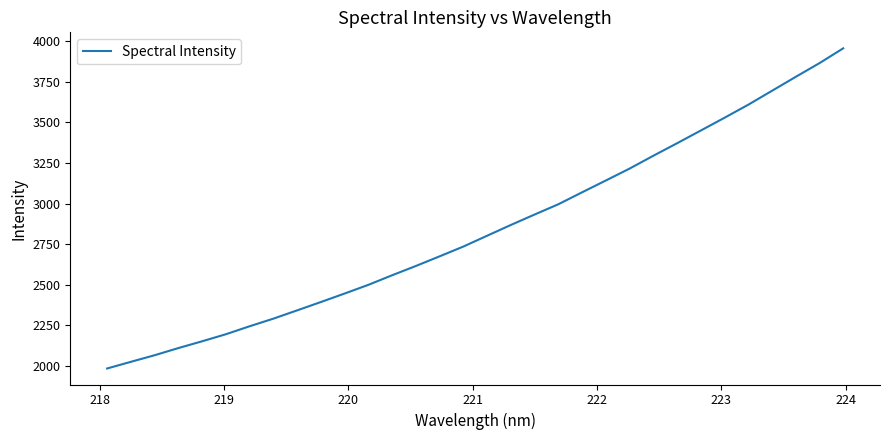

What is the difference between the maximum and minimum values?

1971.1